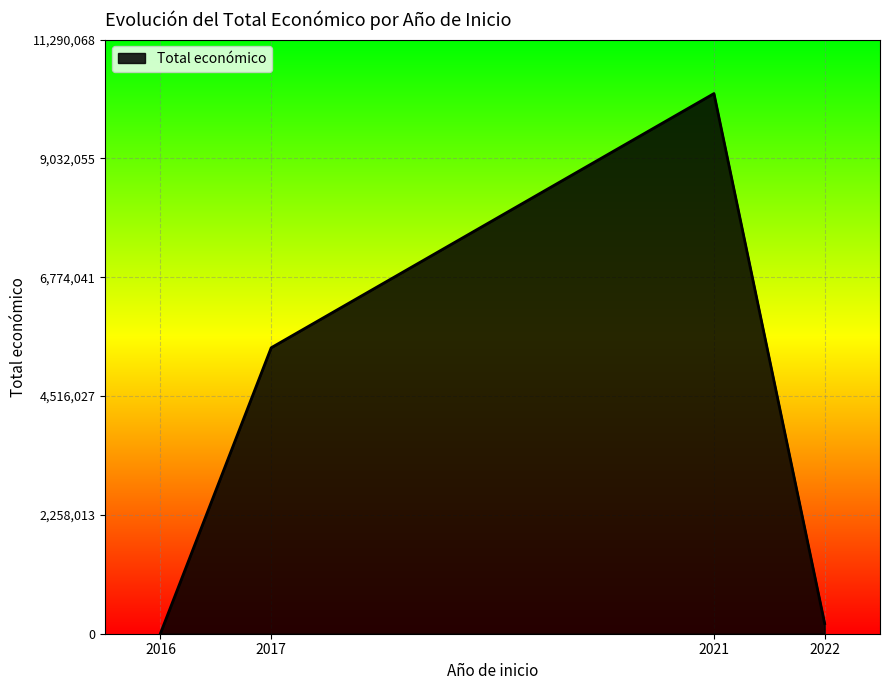

At which category does the data reach its first local peak?

2021